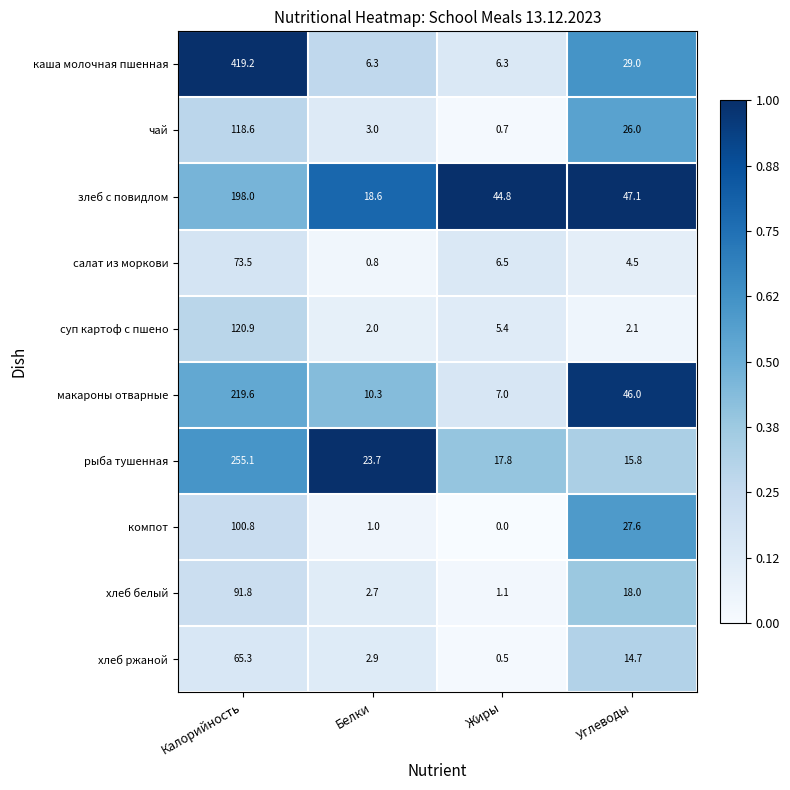

Where is суп картоф с пшено nearest to the value 61?

Жиры